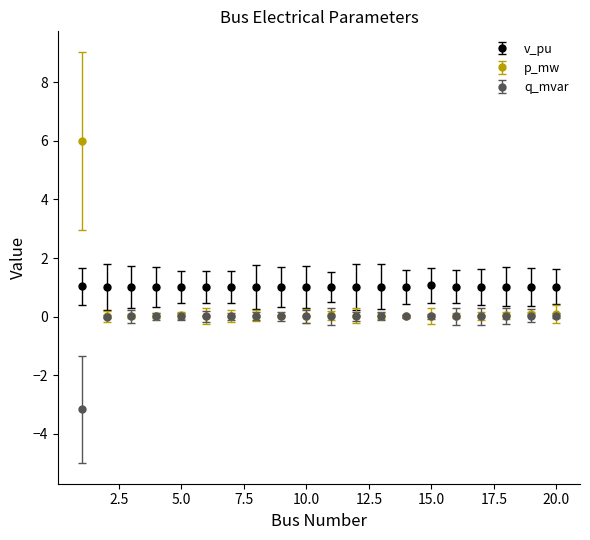

What is the greatest value displayed?

6.0